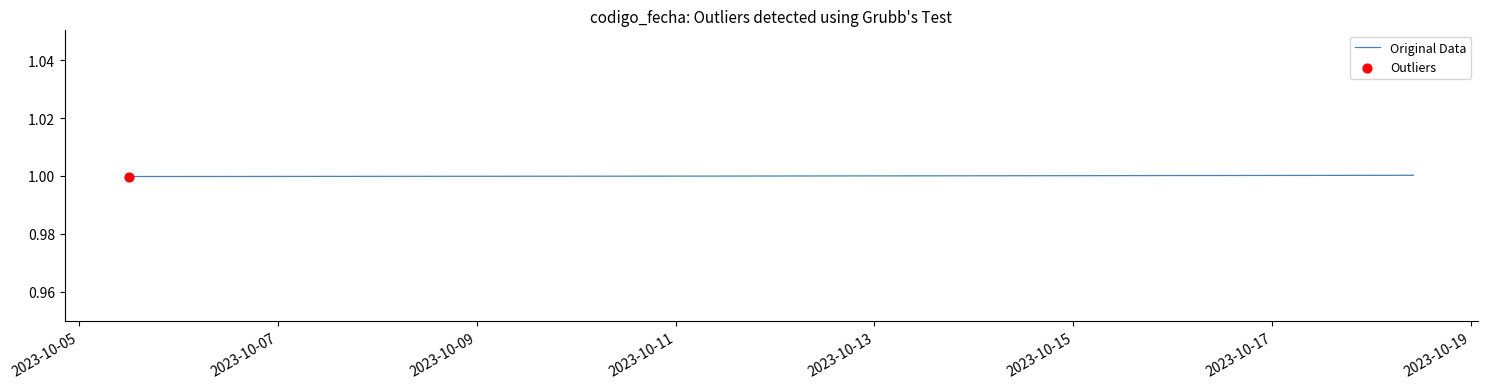

What is the smallest value displayed?

1.0